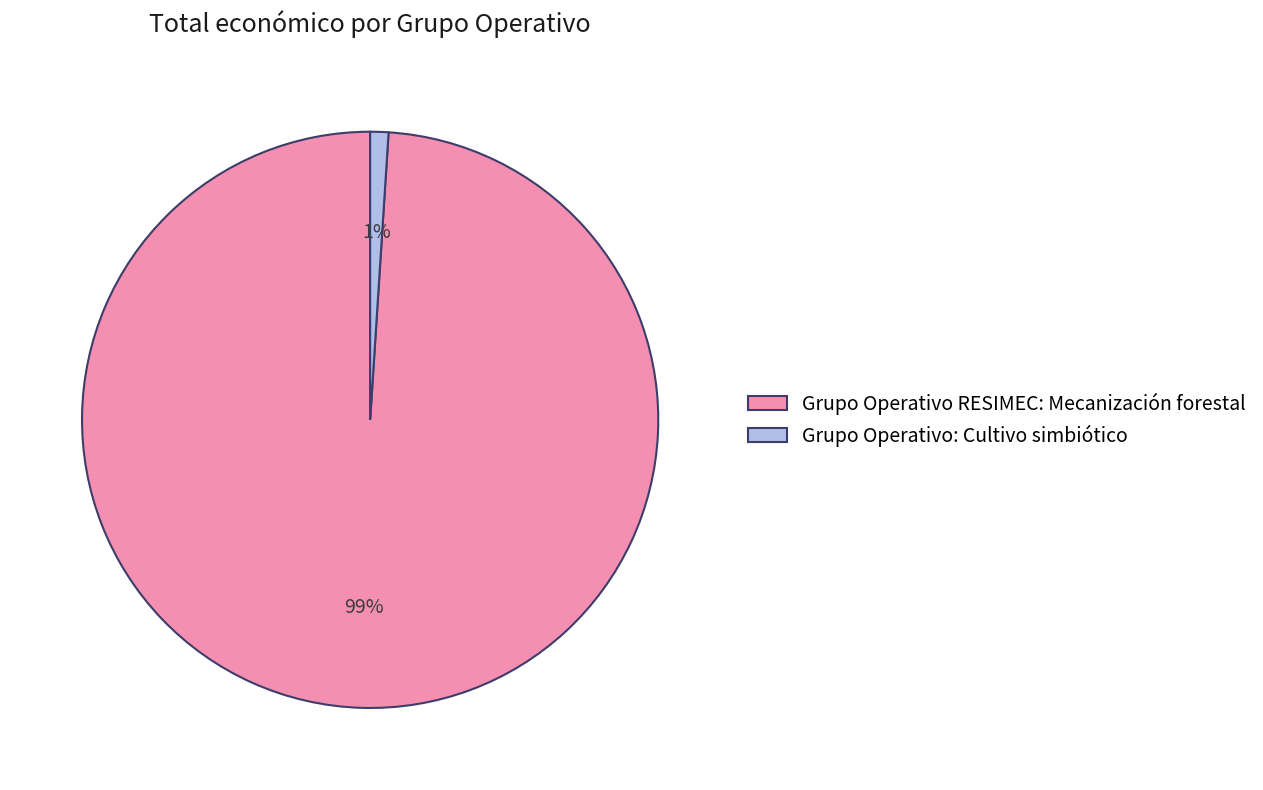

Is the sum of Grupo Operativo RESIMEC: Mecanización forestal and Grupo Operativo: Cultivo simbiótico greater than half?

Yes